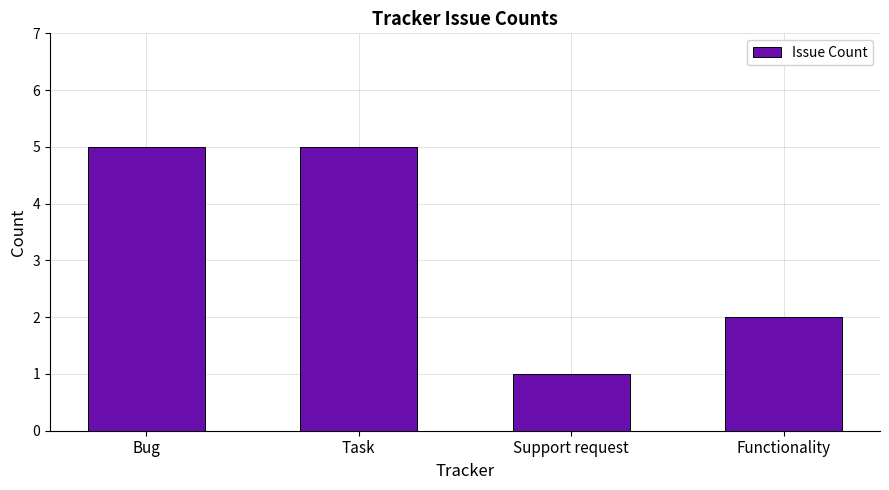

The value at Functionality is 1. True or false?

False